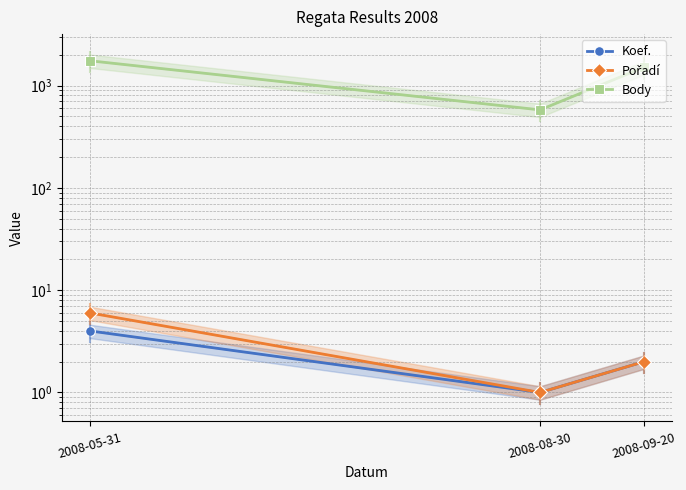

Rank the series by their maximum value, from lowest to highest.

Koef., Pořadí, Body